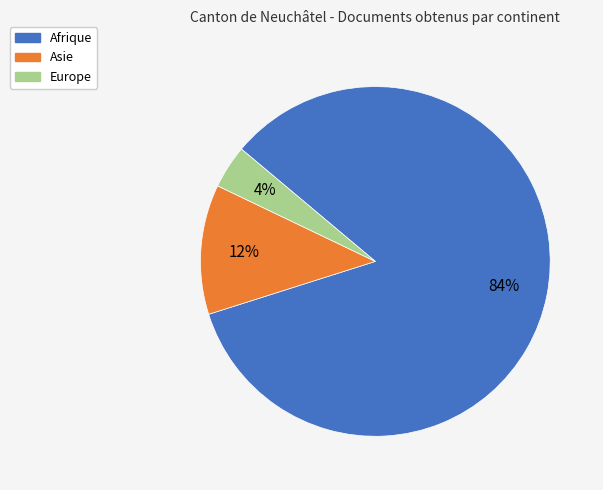

Is there a majority slice in this chart?

Yes